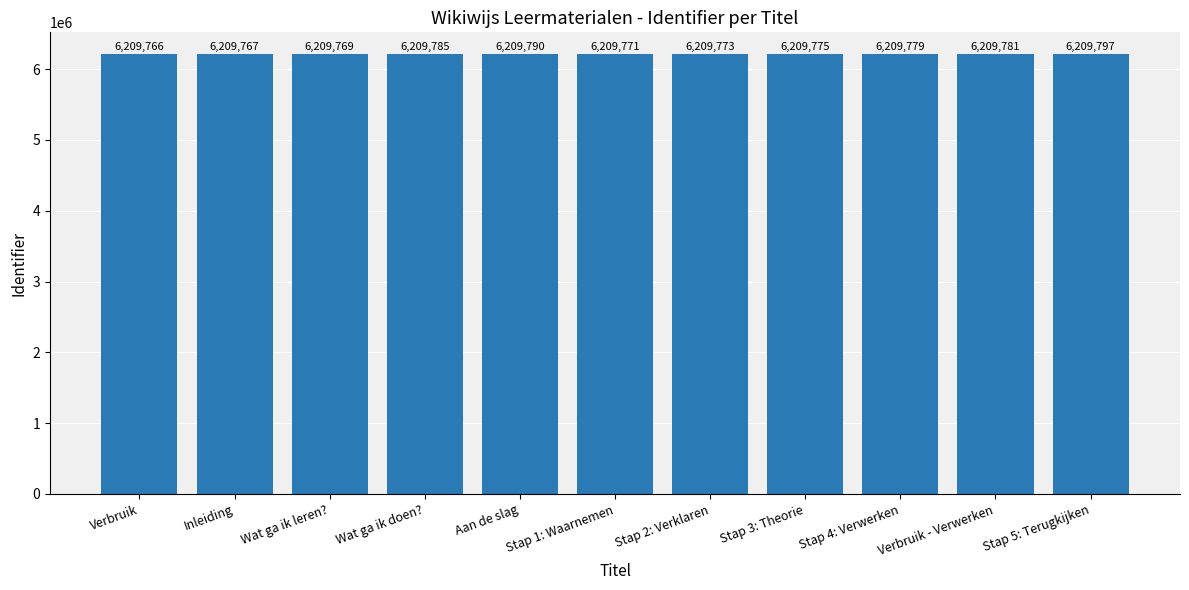

Which category has the lowest value across all series?

Verbruik